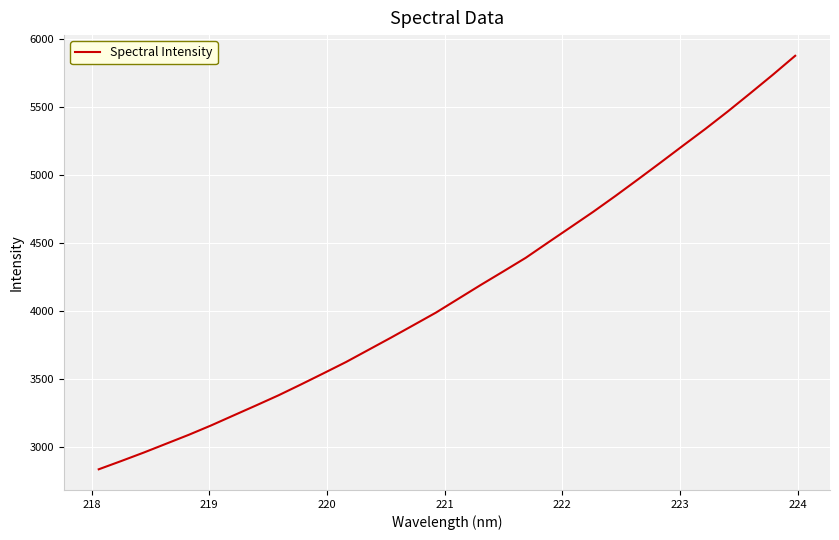

What is the minimum value shown in the chart?

2832.6